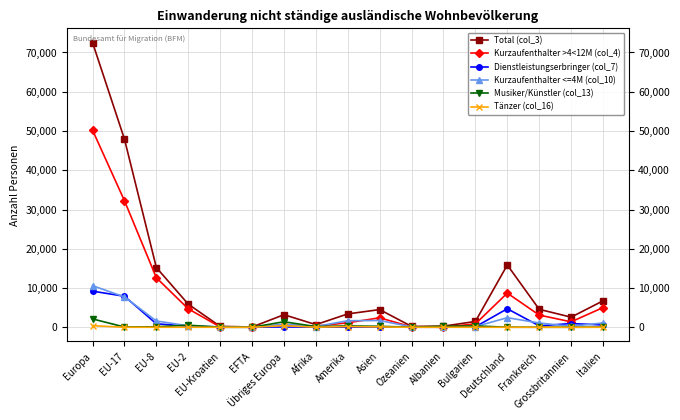

True or false: Dienstleistungserbringer (col_7) has more than 2 points higher than both neighbors.

True